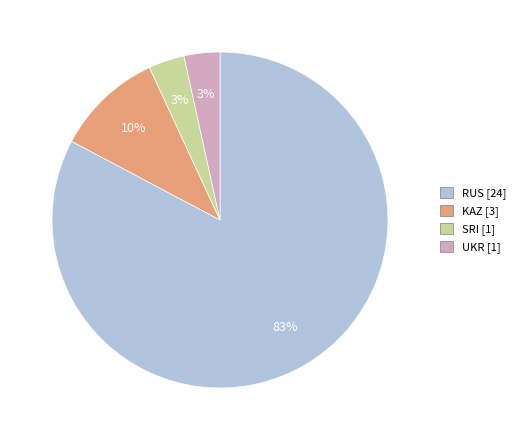

Is there a majority slice in this chart?

Yes